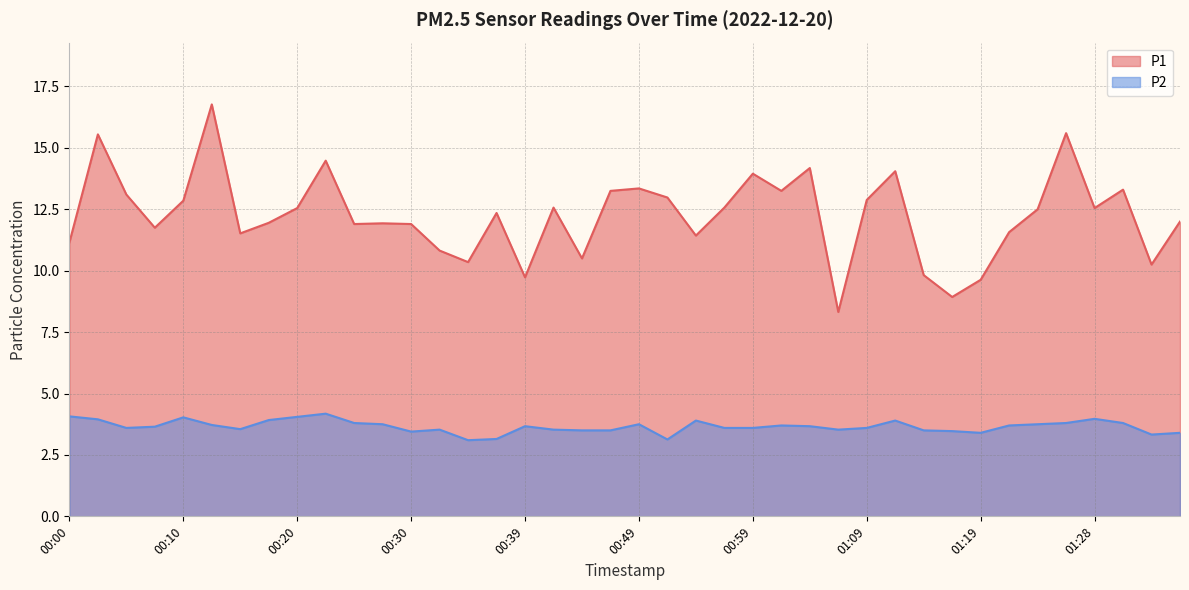

What is the difference between the maximum and minimum values in the P2 series?

1.1